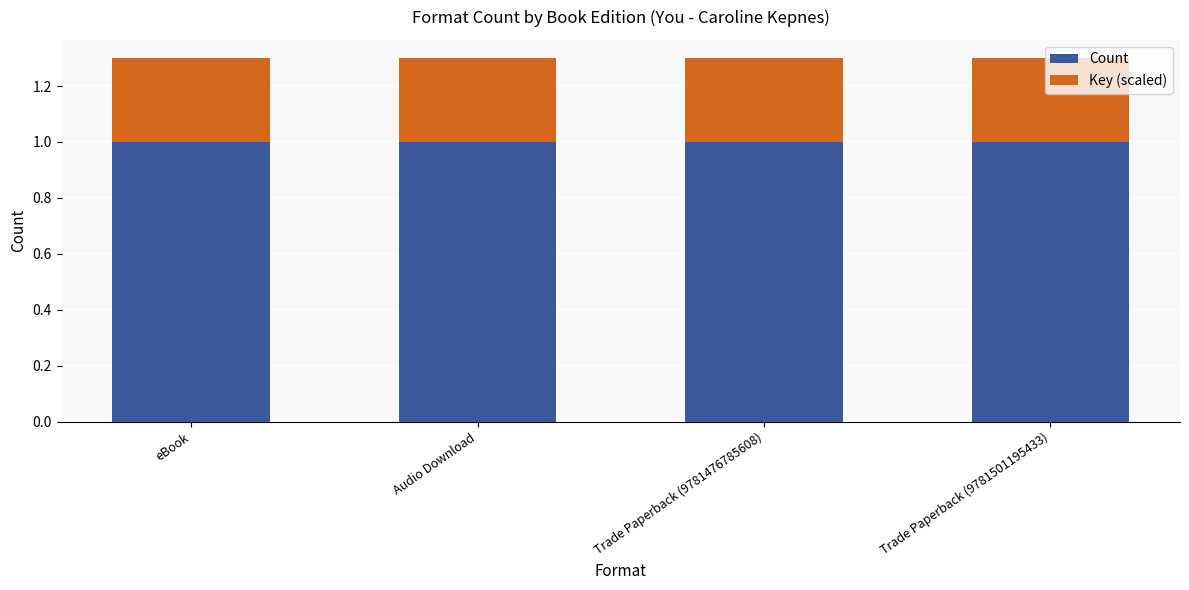

What is the value of the Count bar at the 2nd from the left?

1.0